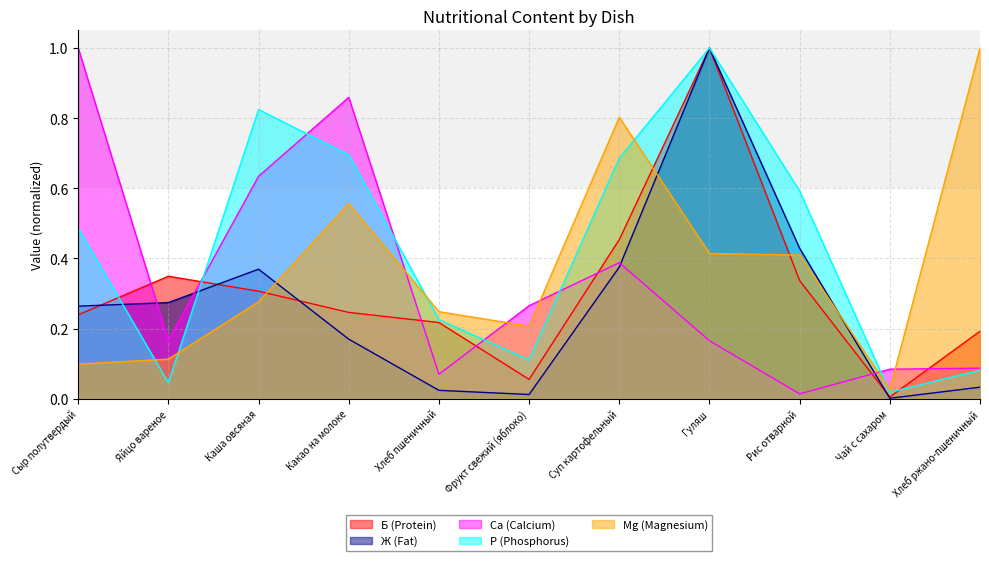

The Mg (Magnesium) series shows 0.1 at Фрукт свежий (яблоко). True or false?

False